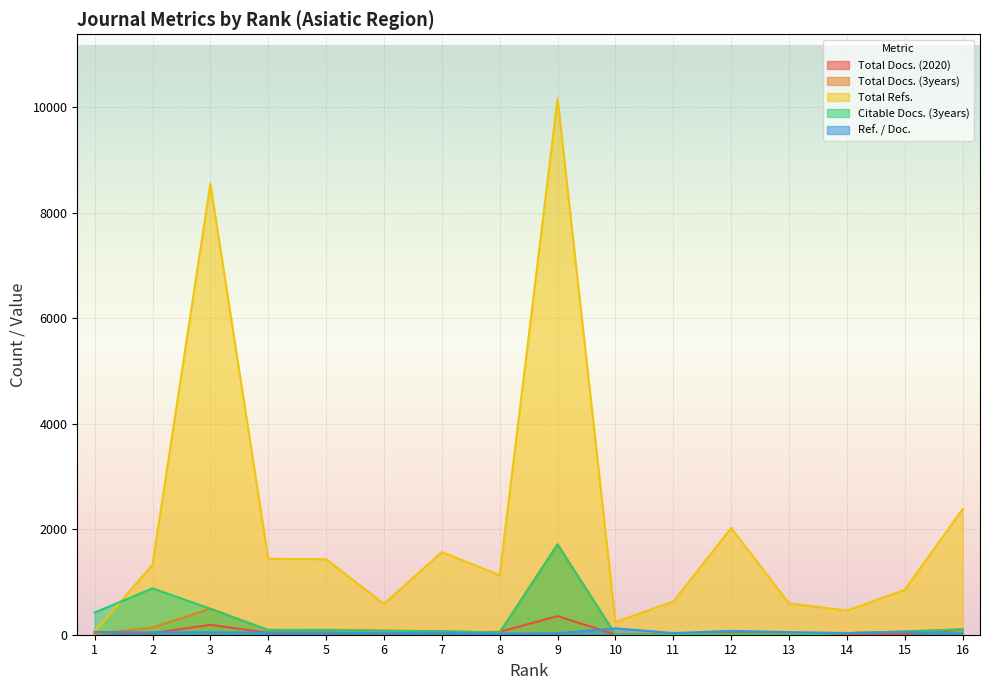

Which series has the largest range (max minus min)?

Total Refs.